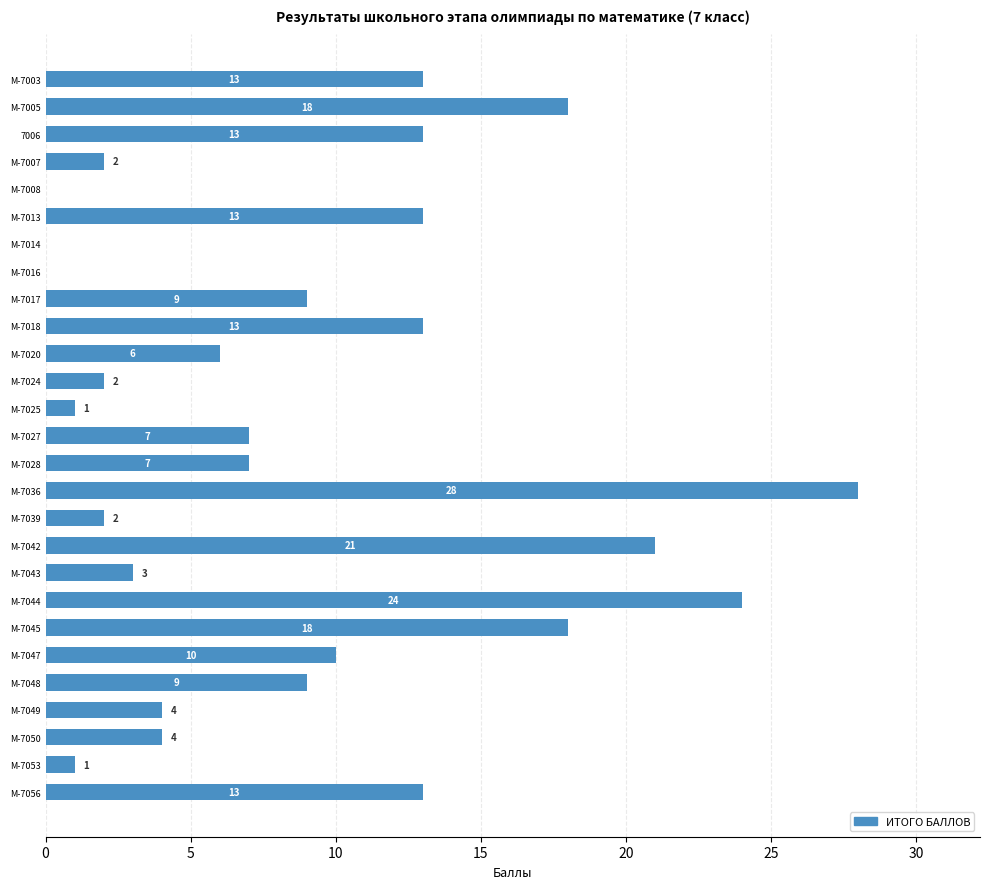

Reading bottom to top, list all the values displayed in this chart.

М-7056=13	М-7053=1	М-7050=4	М-7049=4	М-7048=9	М-7047=10	М-7045=18	М-7044=24	М-7043=3	М-7042=21	М-7039=2	М-7036=28	М-7028=7	М-7027=7	М-7025=1	М-7024=2	М-7020=6	М-7018=13	М-7017=9	М-7016=0	М-7014=0	М-7013=13	М-7008=0	М-7007=2	7006=13	М-7005=18	М-7003=13